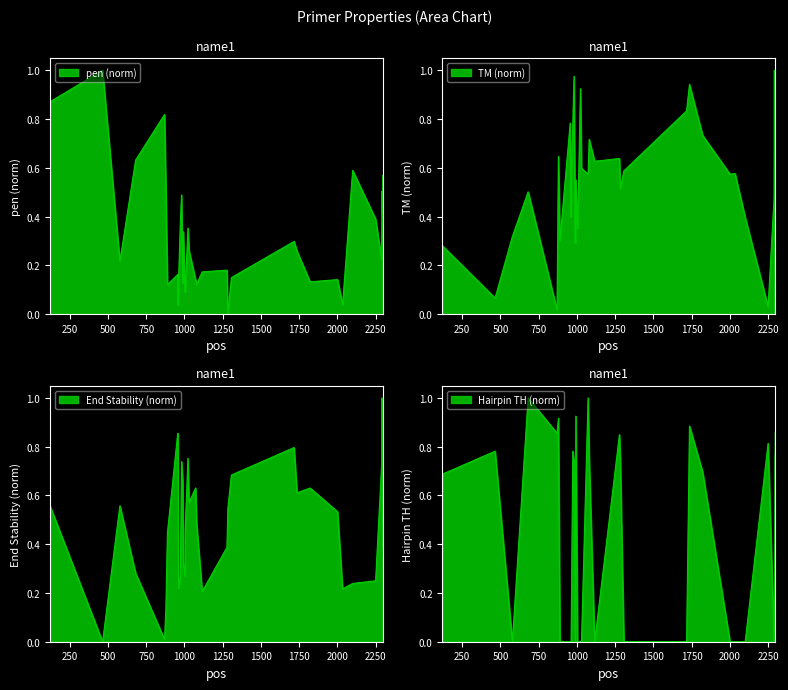

Which has a higher value, 1004 or 1284?

1004